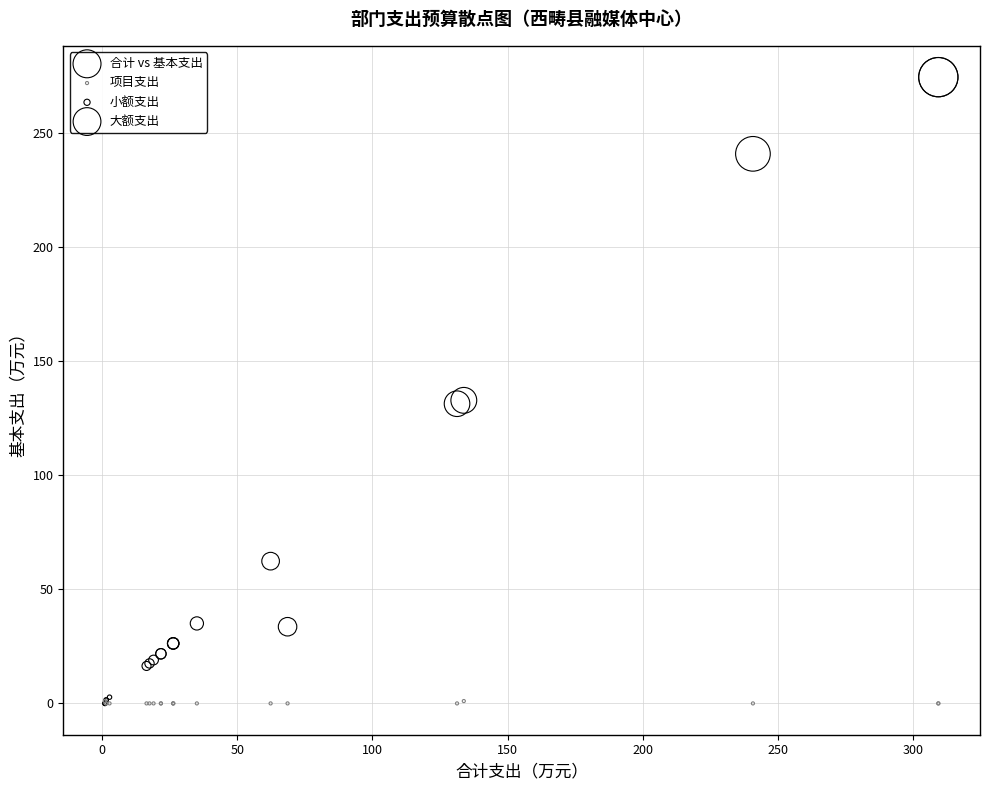

Which series contains the highest Y value?

合计 vs 基本支出